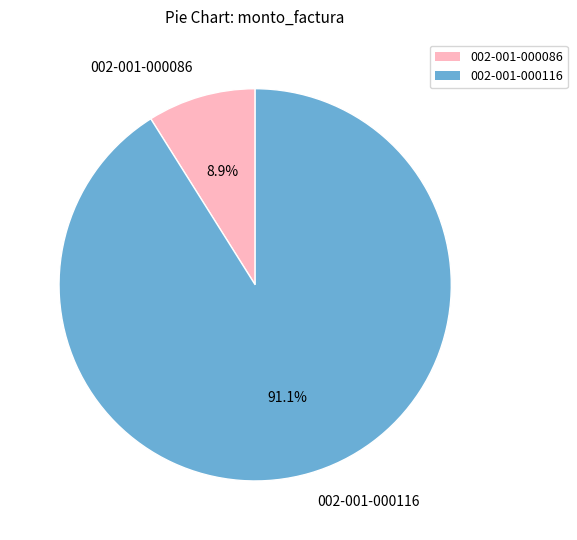

Is it true that 002-001-000086 is 9% of the pie?

True